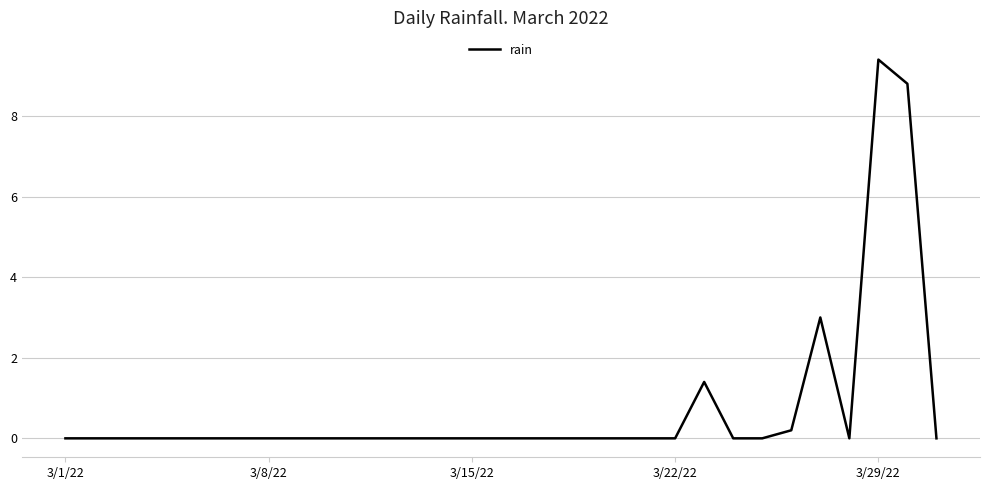

What is the greatest value displayed?

9.4